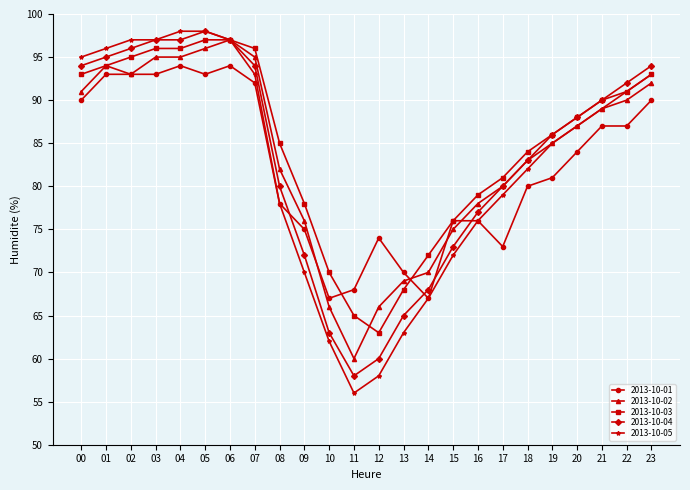

Which series has the widest spread of values?

2013-10-05